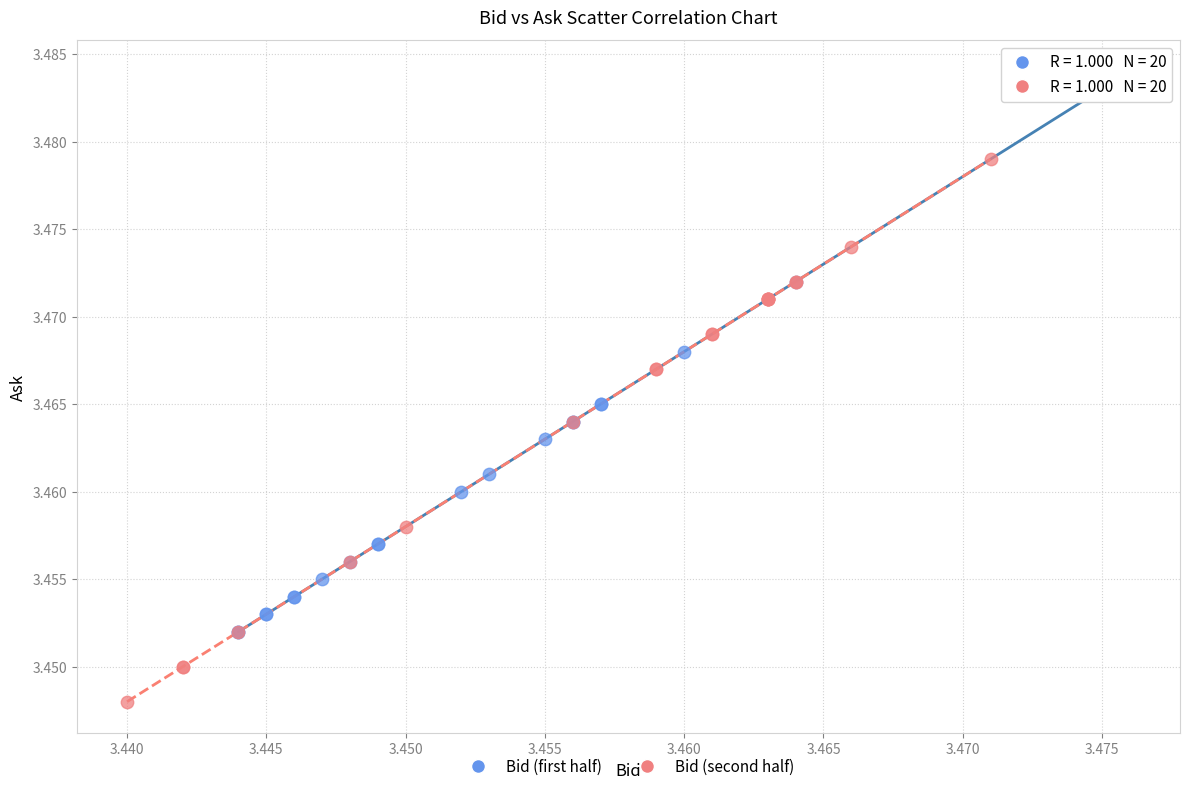

Which series contains the lowest Y value?

Bid (second half)